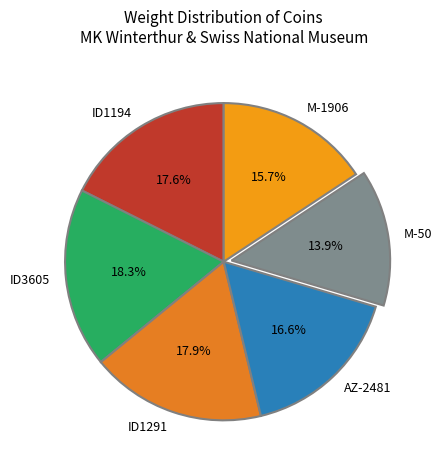

To the nearest percent, what is the average slice percentage?

17%